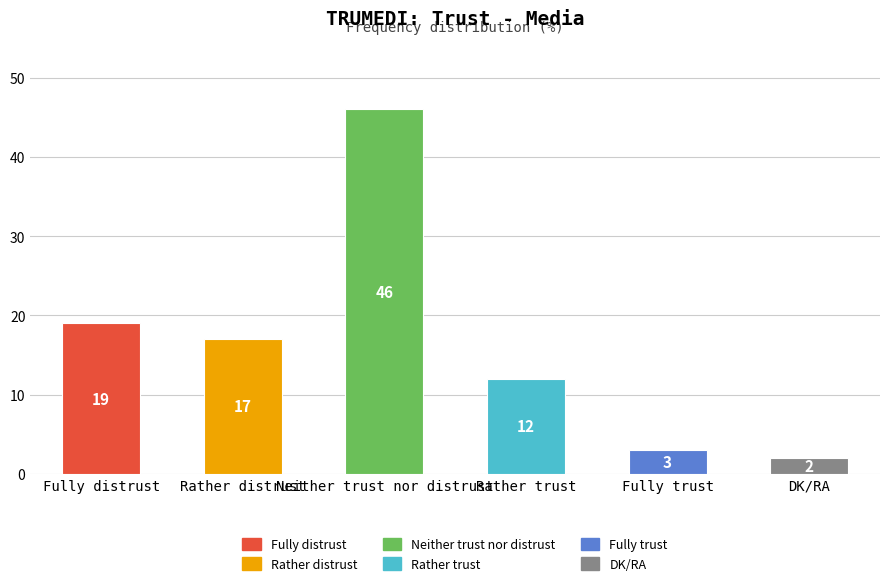

What is the minimum value shown in the chart?

2